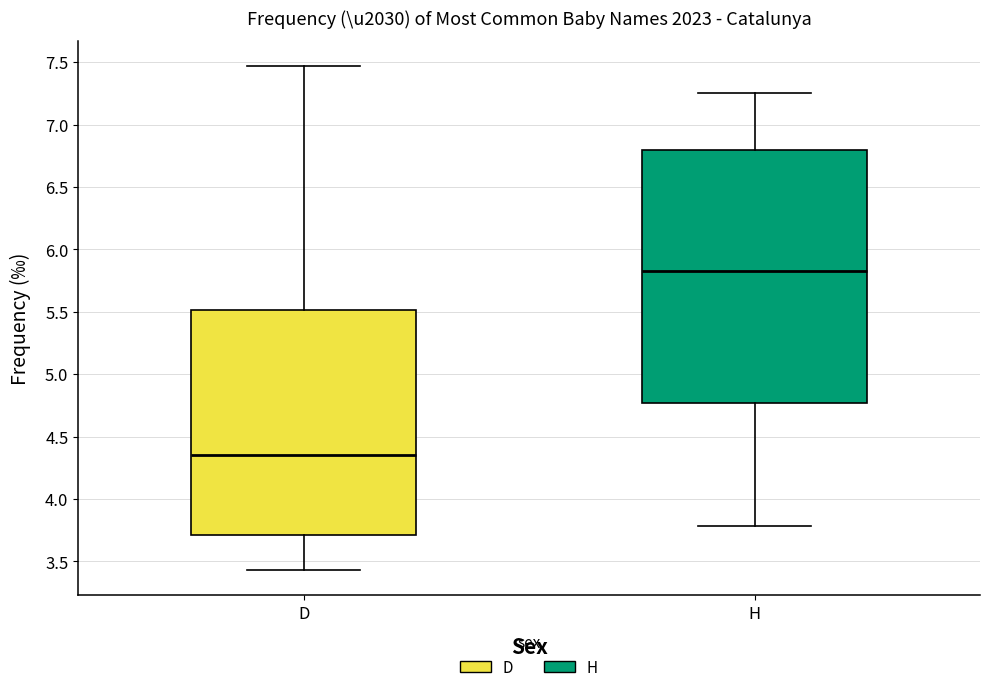

Reading left to right, read every box against the y-axis: the position of its median line, the range the box covers, and the ends of its whiskers. The values are not printed on the chart, so give them approximately, as read against the axis.

D: median 4.35, box 3.70 to 5.50, whiskers 3.45 to 7.45
H: median 5.85, box 4.75 to 6.80, whiskers 3.80 to 7.25